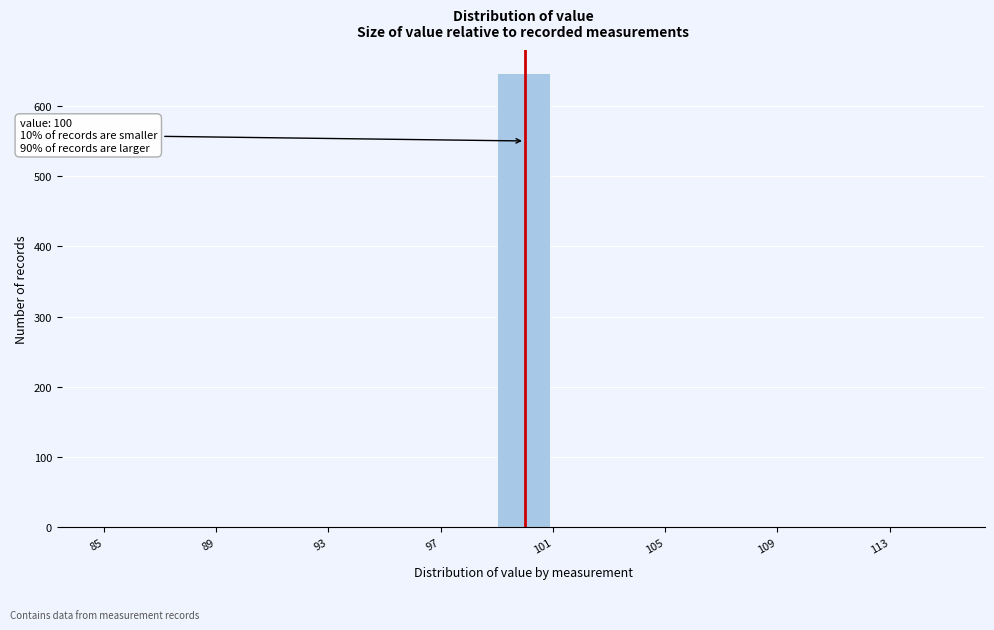

Over which range of the x-axis is the bar tallest?

99 to 101